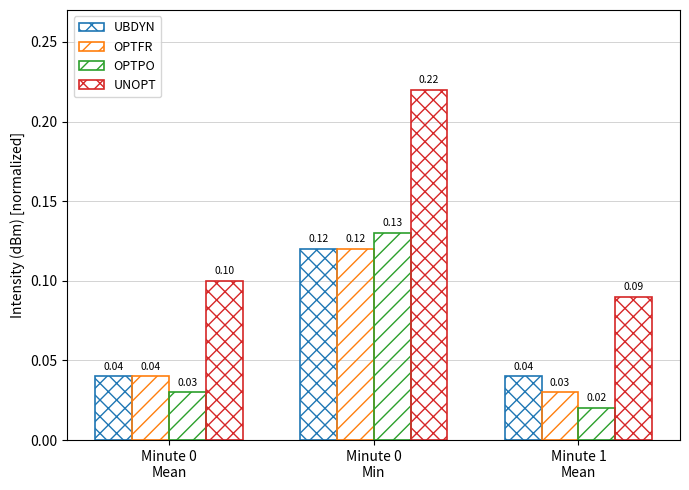

At which label is OPTPO closest to 0?

Minute 1
Mean